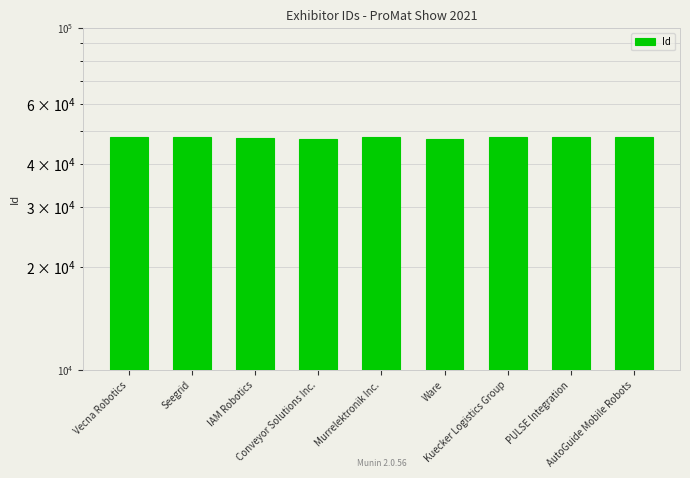

Does the chart contain any negative values?

No